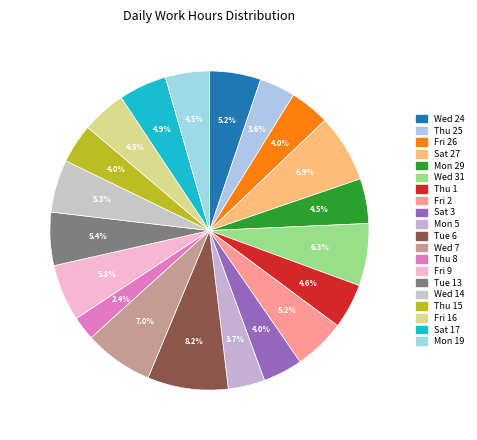

Rank the categories by value from highest to lowest.

Tue 6, Wed 7, Sat 27, Wed 31, Fri 9, Tue 13, Wed 14, Fri 2, Wed 24, Sat 17, Thu 1, Mon 29, Fri 16, Mon 19, Fri 26, Sat 3, Thu 15, Mon 5, Thu 25, Thu 8